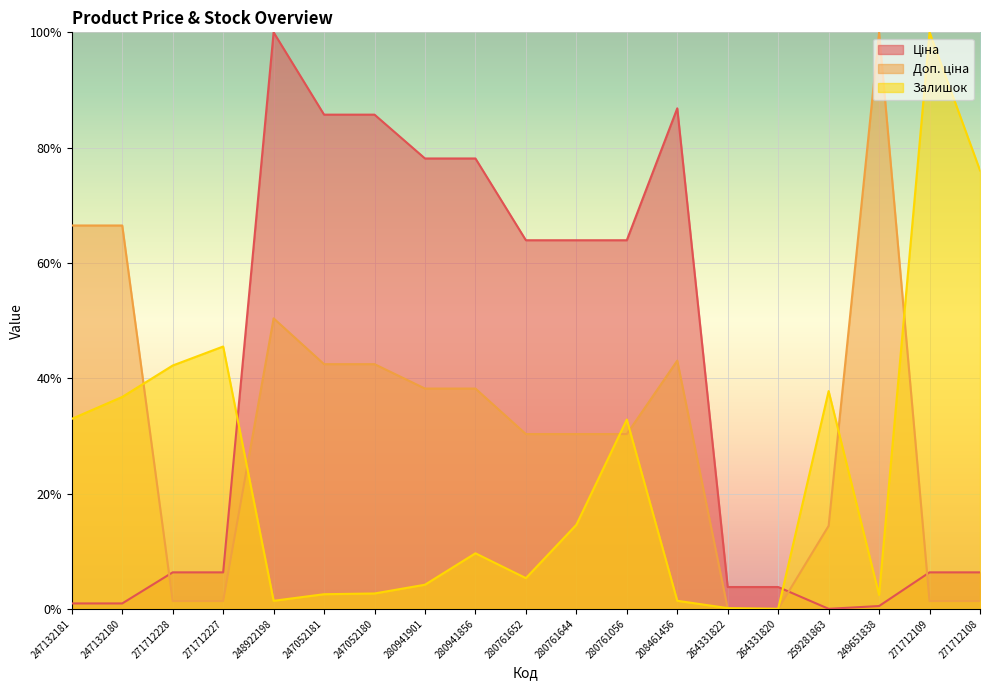

What is the value of the Ціна point at the 10th from the left?

63.9